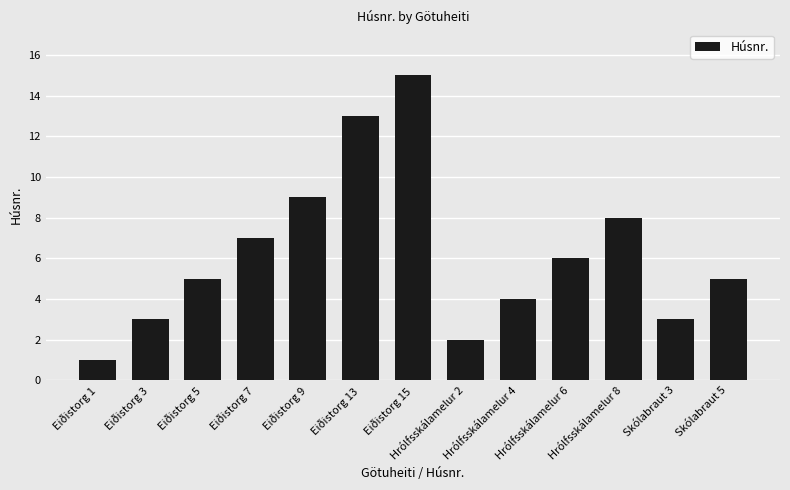

What is the ratio of the value at Eiðistorg 15 to the value at Eiðistorg 1?

15.0